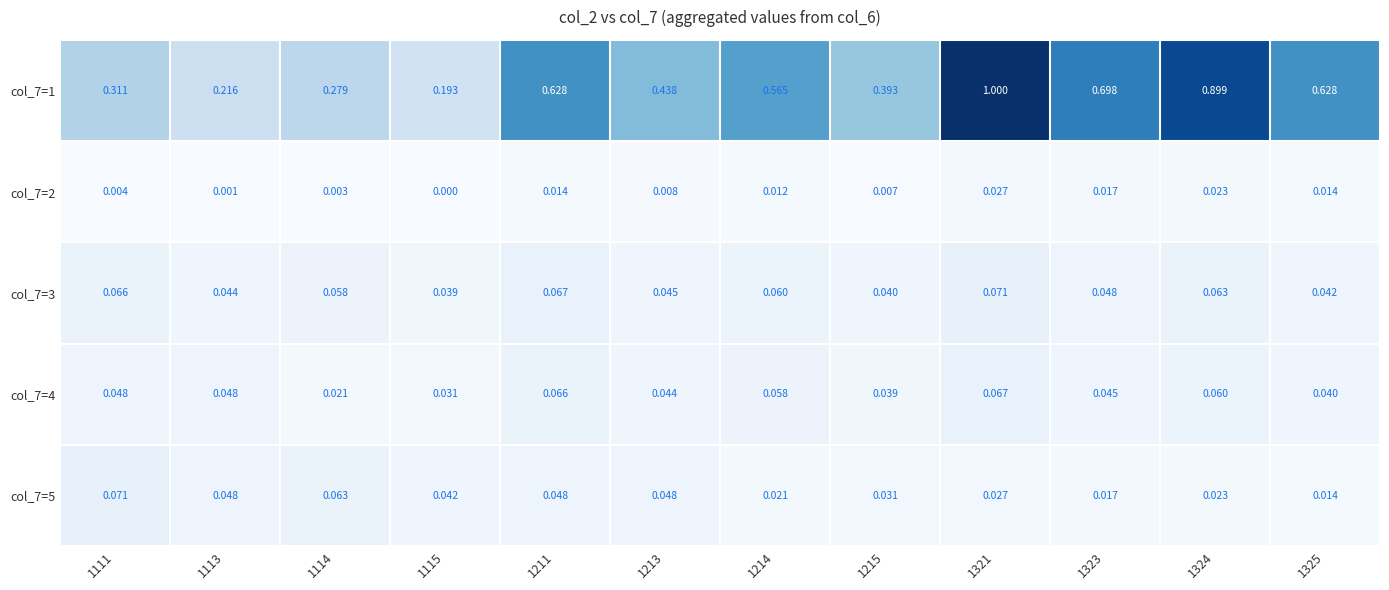

Reading left to right, list all the values displayed in this chart.

col_7=1: 1111=0.3	1113=0.2	1114=0.3	1115=0.2	1211=0.6	1213=0.4	1214=0.6	1215=0.4	1321=1.0	1323=0.7	1324=0.9	1325=0.6
col_7=2: 1111=0.0	1113=0.0	1114=0.0	1115=0.0	1211=0.0	1213=0.0	1214=0.0	1215=0.0	1321=0.0	1323=0.0	1324=0.0	1325=0.0
col_7=3: 1111=0.1	1113=0.0	1114=0.1	1115=0.0	1211=0.1	1213=0.0	1214=0.1	1215=0.0	1321=0.1	1323=0.0	1324=0.1	1325=0.0
col_7=4: 1111=0.0	1113=0.0	1114=0.0	1115=0.0	1211=0.1	1213=0.0	1214=0.1	1215=0.0	1321=0.1	1323=0.0	1324=0.1	1325=0.0
col_7=5: 1111=0.1	1113=0.0	1114=0.1	1115=0.0	1211=0.0	1213=0.0	1214=0.0	1215=0.0	1321=0.0	1323=0.0	1324=0.0	1325=0.0